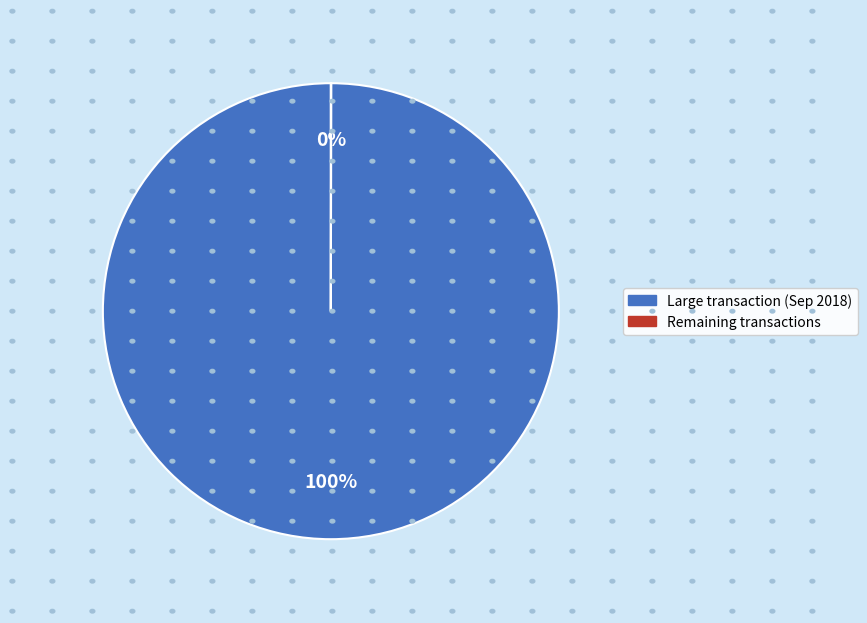

To the nearest percent, what is the difference between the largest and smallest slice percentages?

100%